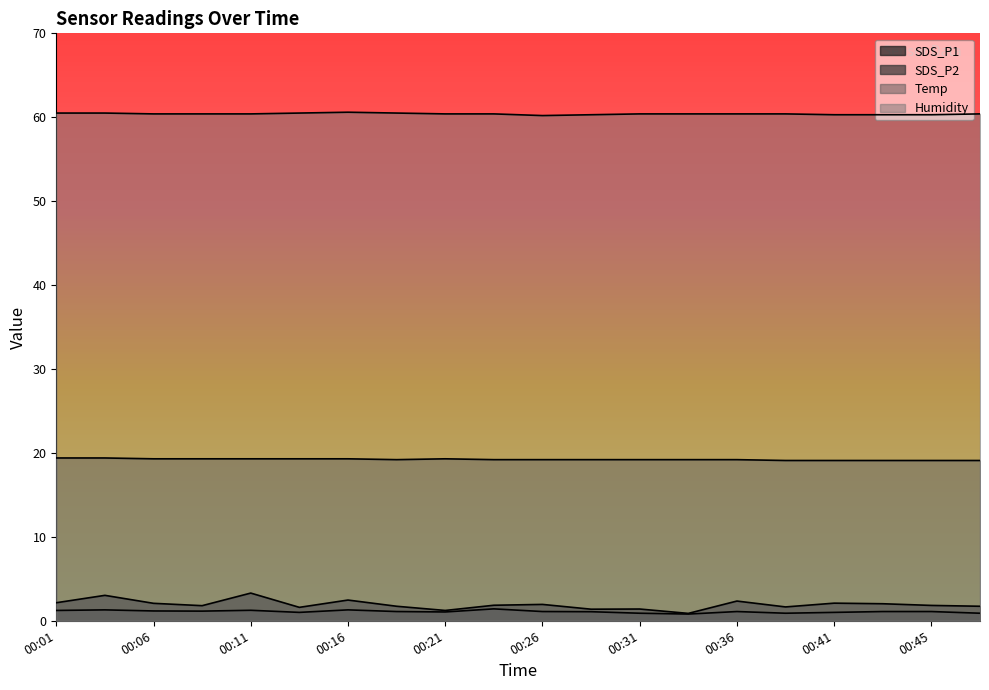

True or false: SDS_P1 has a value of 3.3 at 00:11.

True